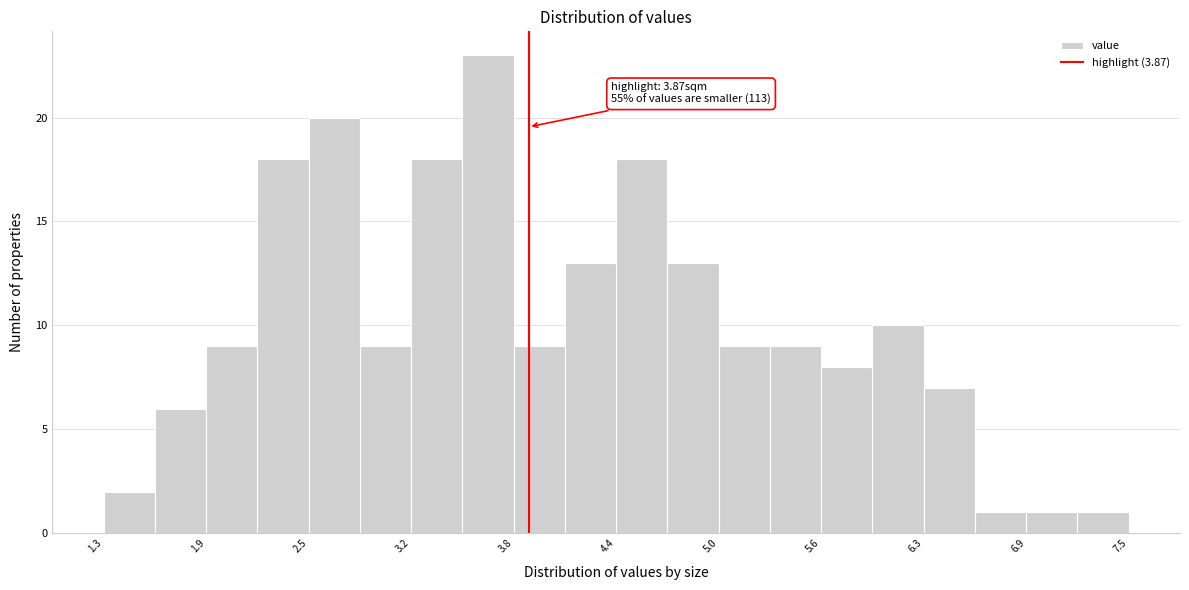

Around what value on the x-axis is the tallest bar? Give the approximate position of its centre, as read against the axis.

3.6